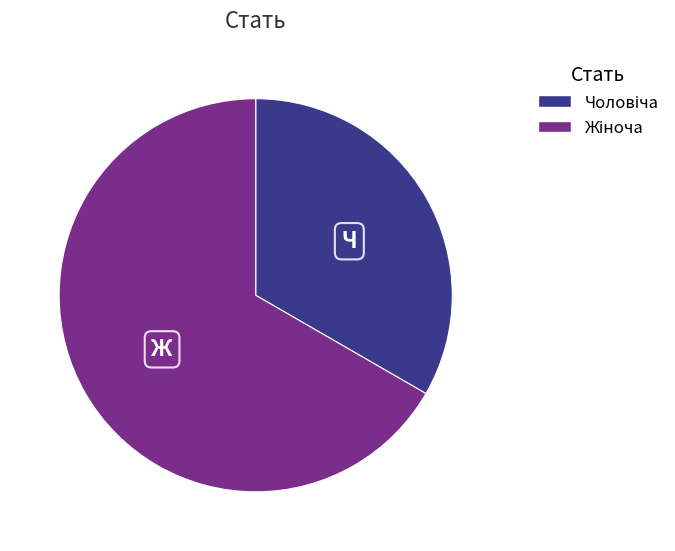

Is there any slice that represents more than half of the pie?

Yes